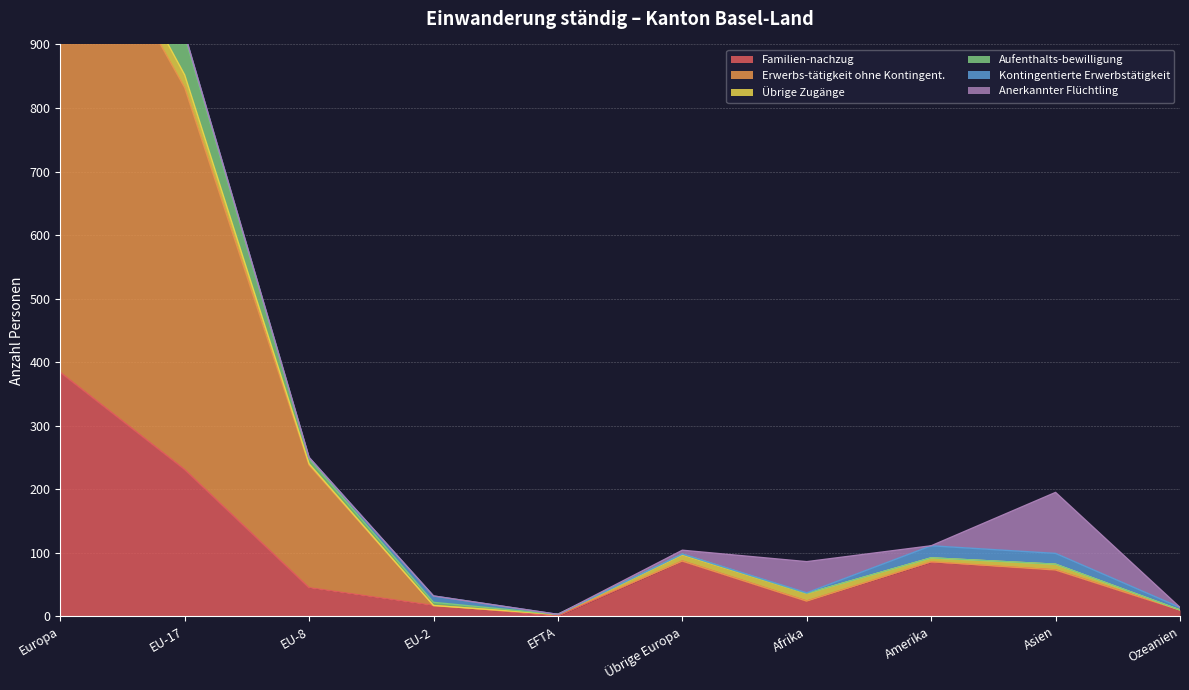

Which category has the highest value across all series?

Europa